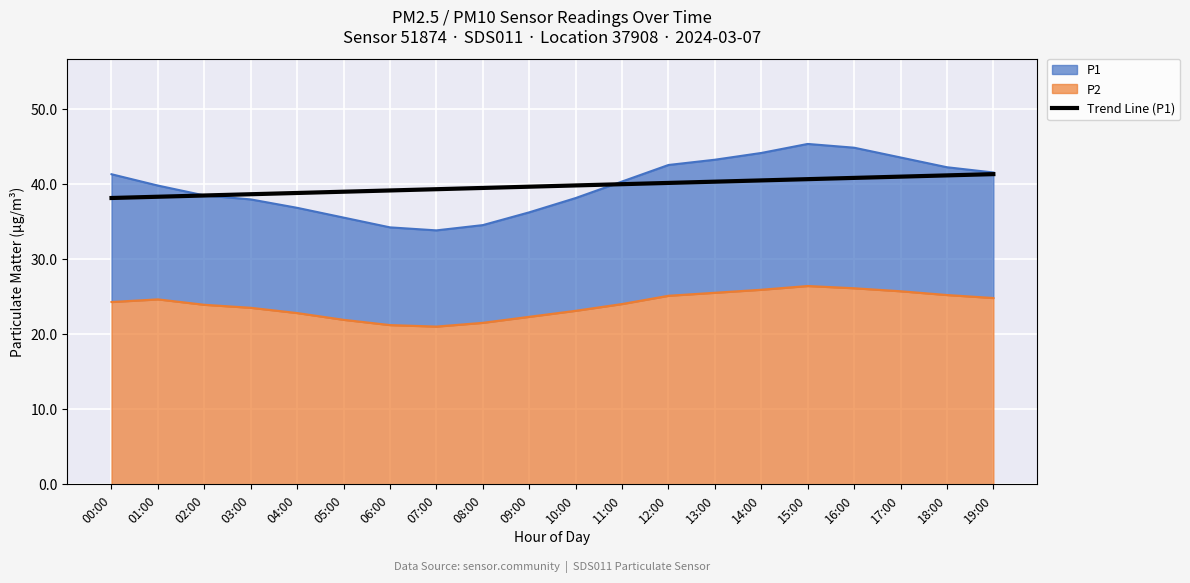

The value of Trend Line (P1) at 17:00 is 59.4. True or false?

False